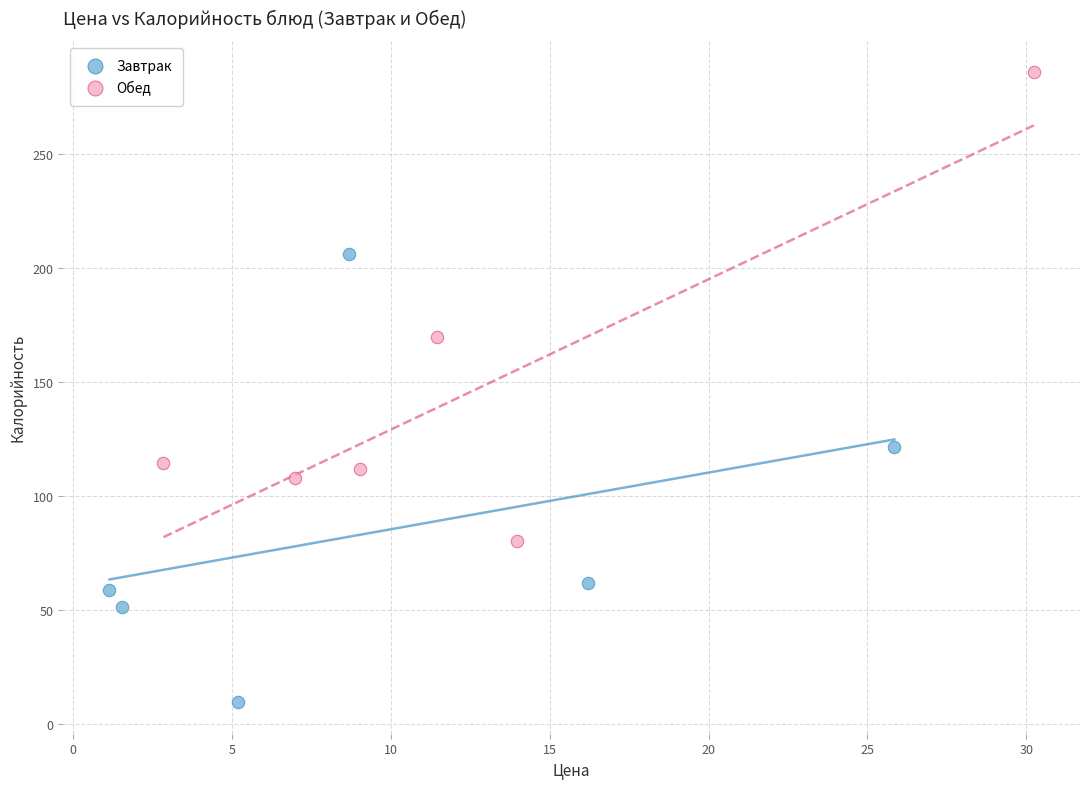

What are all the series names shown in the legend?

Завтрак, Обед